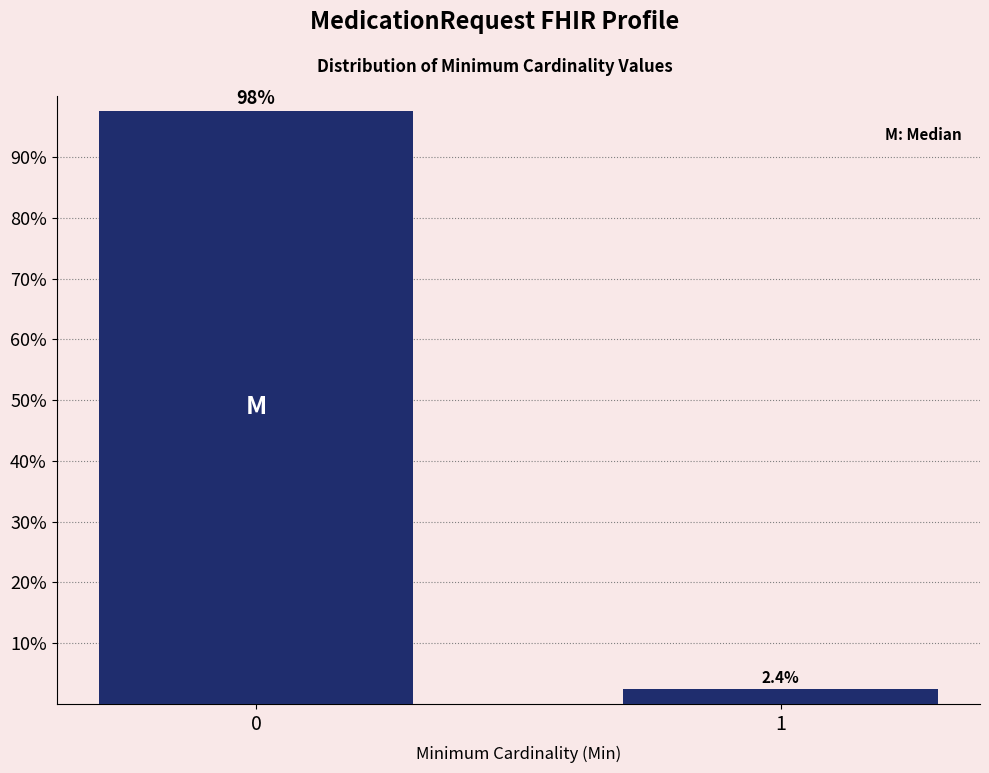

Reading left to right, transcribe all the data shown in this chart.

97.6	2.4